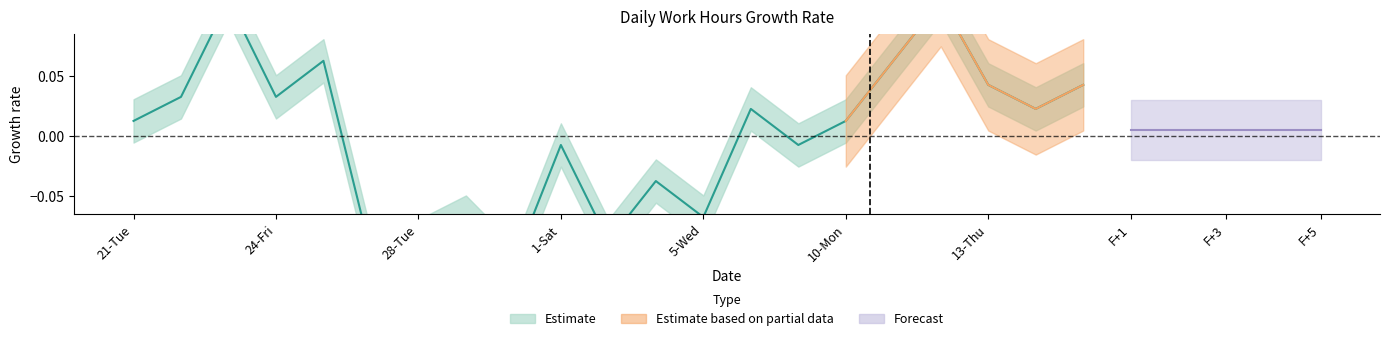

Where is the data nearest to the value 0?

1-Sat